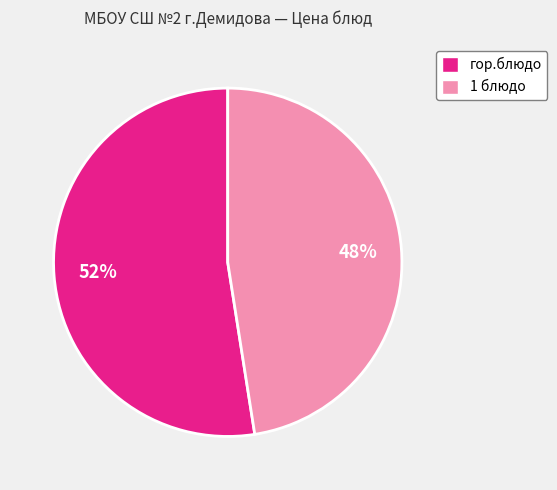

Rank the categories by value from highest to lowest.

гор.блюдо, 1 блюдо